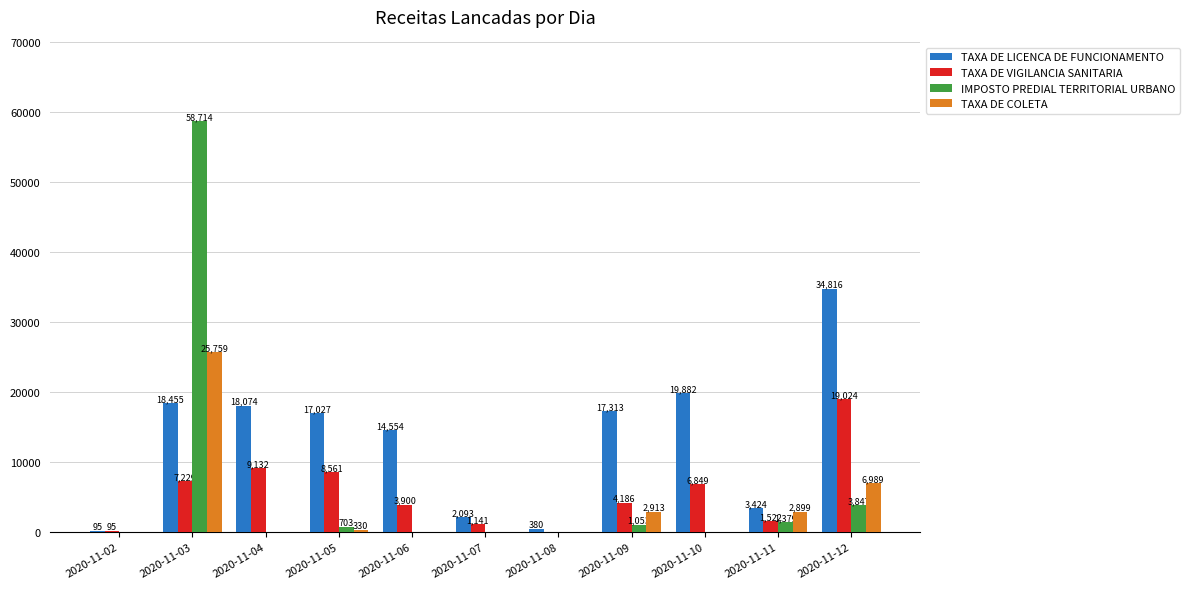

Where does the TAXA DE LICENCA DE FUNCIONAMENTO series first go above 17027?

2020-11-03